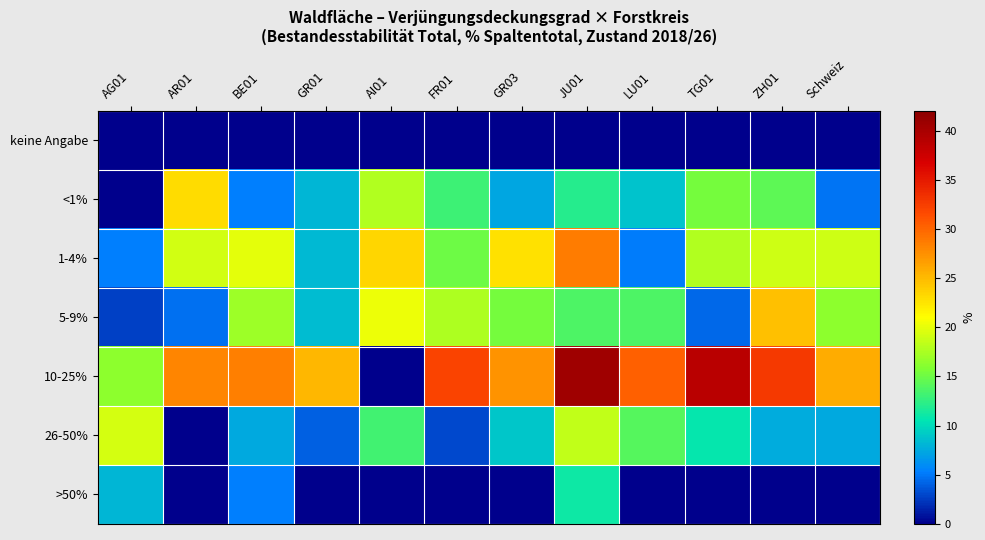

Reading left to right, what are all the values shown in this chart?

keine Angabe: AG01=0.0	AR01=0.0	BE01=0.0	GR01=0.0	AI01=0.0	FR01=0.0	GR03=0.0	JU01=0.0	LU01=0.0	TG01=0.0	ZH01=0.0	Schweiz=0.0
<1%: AG01=0.0	AR01=23.0	BE01=5.3	GR01=8.2	AI01=17.8	FR01=13.1	GR03=7.3	JU01=12.0	LU01=8.8	TG01=15.3	ZH01=14.3	Schweiz=4.8
1-4%: AG01=5.4	AR01=19.1	BE01=20.0	GR01=8.3	AI01=23.4	FR01=15.0	GR03=22.8	JU01=28.7	LU01=5.1	TG01=17.8	ZH01=18.9	Schweiz=18.9
5-9%: AG01=2.7	AR01=4.7	BE01=17.0	GR01=8.4	AI01=20.3	FR01=17.7	GR03=15.3	JU01=13.7	LU01=13.7	TG01=4.3	ZH01=24.7	Schweiz=16.4
10-25%: AG01=16.4	AR01=28.1	BE01=28.5	GR01=25.2	AI01=0.0	FR01=32.1	GR03=27.3	JU01=40.6	LU01=30.3	TG01=38.8	ZH01=32.8	Schweiz=25.9
26-50%: AG01=19.3	AR01=0.0	BE01=7.5	GR01=4.1	AI01=13.2	FR01=3.0	GR03=9.0	JU01=18.5	LU01=14.0	TG01=10.8	ZH01=7.7	Schweiz=7.4
>50%: AG01=8.2	AR01=0.0	BE01=5.4	GR01=0.0	AI01=0.0	FR01=0.0	GR03=0.0	JU01=11.0	LU01=0.0	TG01=0.0	ZH01=0.0	Schweiz=0.0